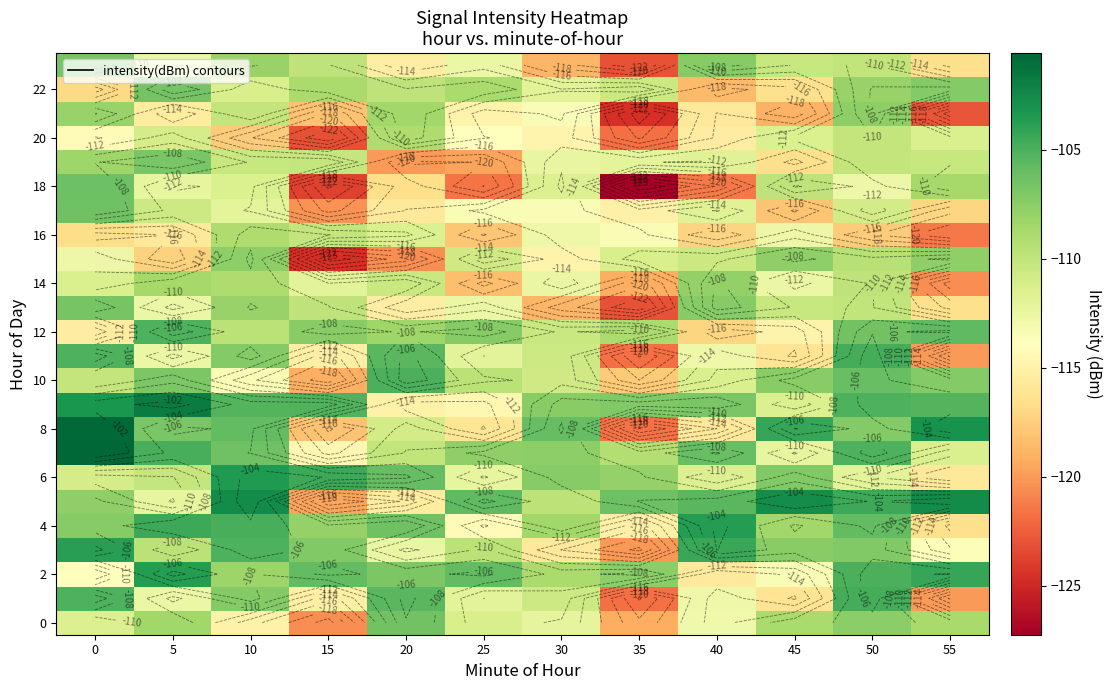

What value does the 10 series have at 15?

-119.0